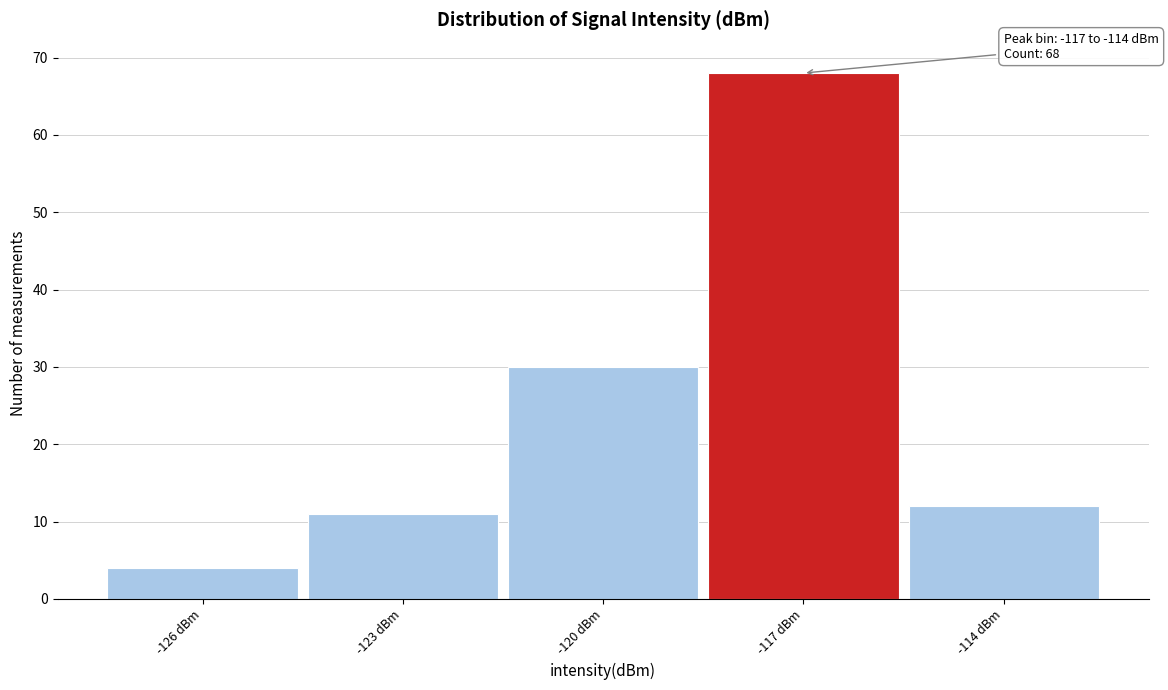

Reading left to right, list all the values displayed in this chart.

-126 dBm=4	-123 dBm=11	-120 dBm=30	-117 dBm=68	-114 dBm=12